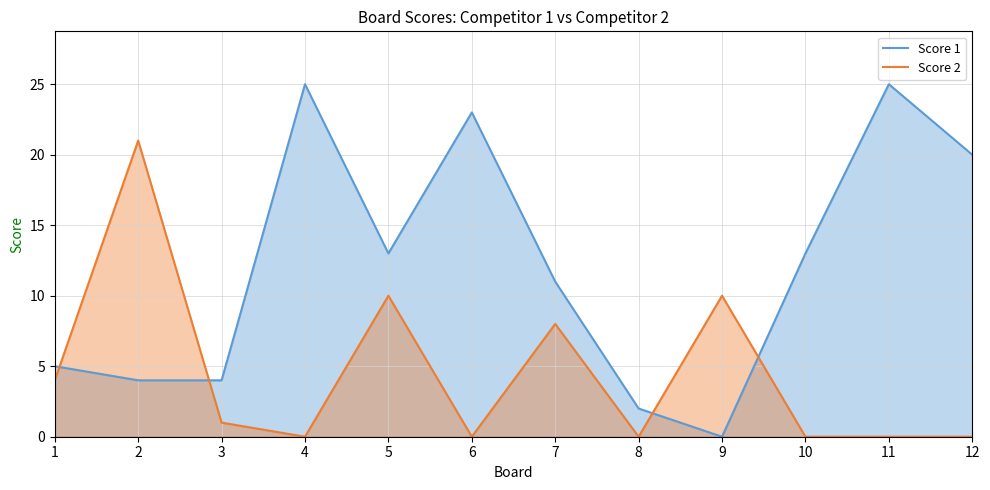

List the series in order of their peak value, lowest first.

Score 2, Score 1